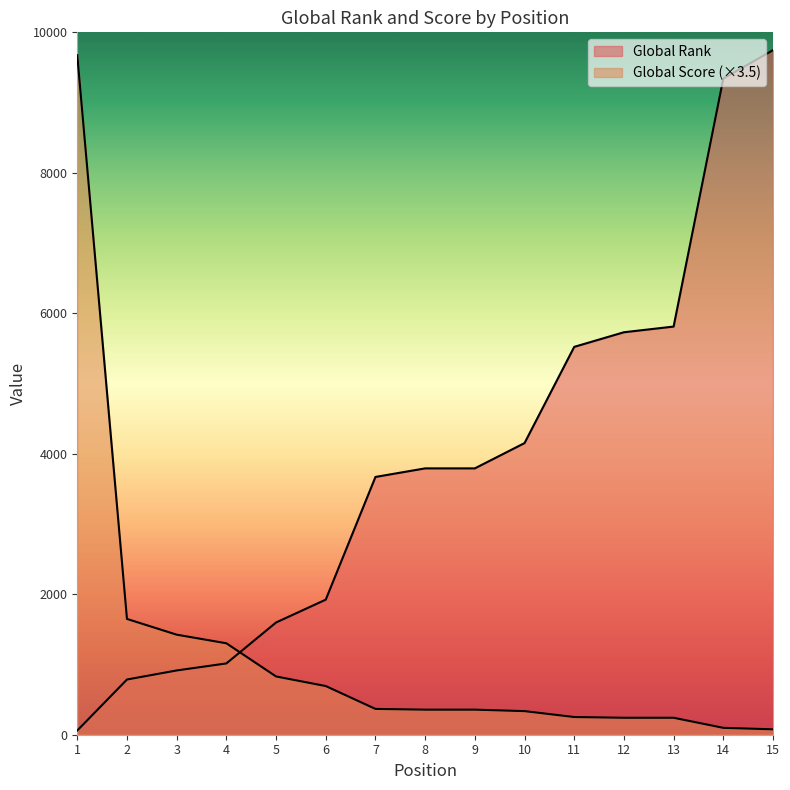

Where does the Global Rank series first go above 3792?

10